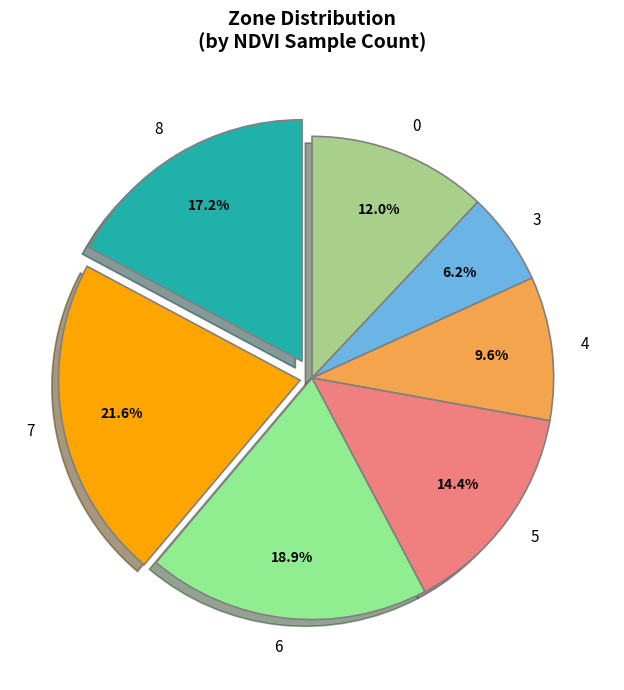

The 5 slice represents 29% of the pie. True or false?

False